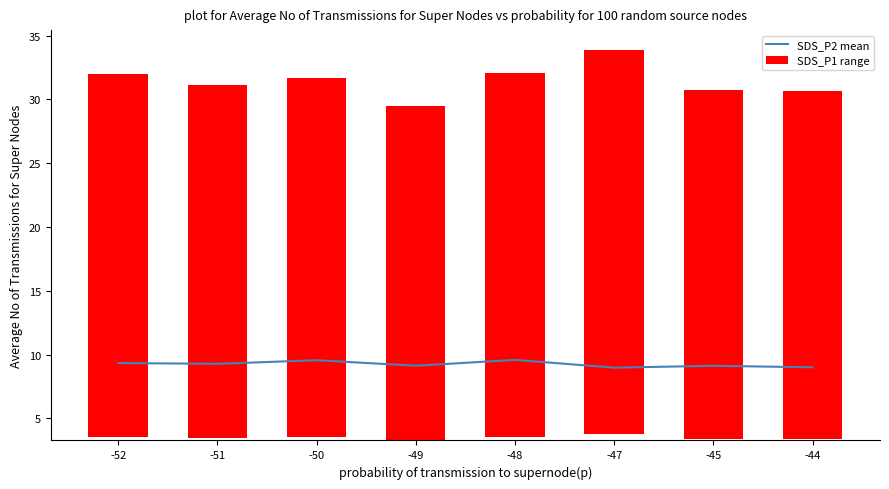

Reading right to left, list all the values displayed in this chart.

SDS_P2 mean: -44=9.0	-45=9.1	-47=9.0	-48=9.6	-49=9.1	-50=9.6	-51=9.3	-52=9.3
SDS_P1 range: -44=27.3	-45=27.3	-47=30.1	-48=28.5	-49=26.2	-50=28.1	-51=27.6	-52=28.4